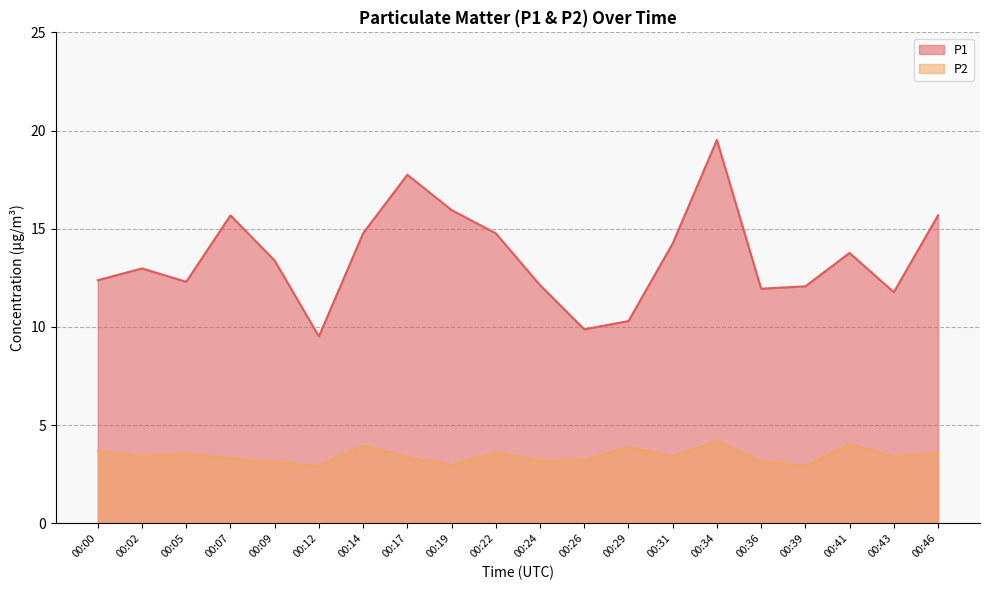

Reading right to left, extract all data points from this chart.

P1: 00:46=15.7	00:43=11.8	00:41=13.8	00:39=12.1	00:36=11.9	00:34=19.5	00:31=14.2	00:29=10.3	00:26=9.9	00:24=12.1	00:22=14.8	00:19=15.9	00:17=17.8	00:14=14.8	00:12=9.5	00:09=13.4	00:07=15.7	00:05=12.3	00:02=13.0	00:00=12.4
P2: 00:46=3.6	00:43=3.4	00:41=4.0	00:39=2.9	00:36=3.2	00:34=4.2	00:31=3.4	00:29=3.9	00:26=3.2	00:24=3.2	00:22=3.6	00:19=3.0	00:17=3.4	00:14=4.0	00:12=2.9	00:09=3.1	00:07=3.3	00:05=3.5	00:02=3.4	00:00=3.7